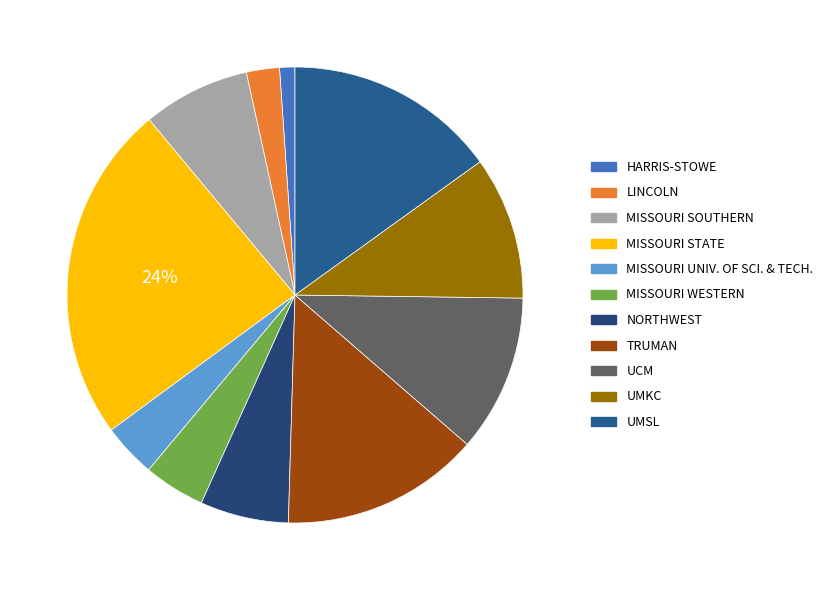

True or false: UMSL accounts for 21% of the total.

False